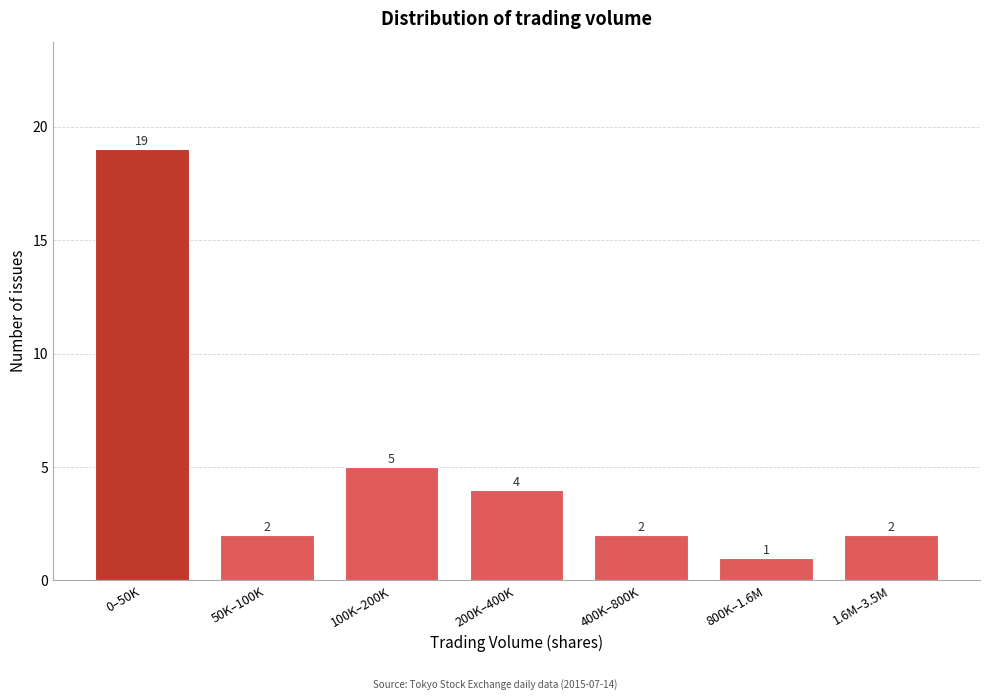

Reading left to right, what are all the values shown in this chart?

19	2	5	4	2	1	2